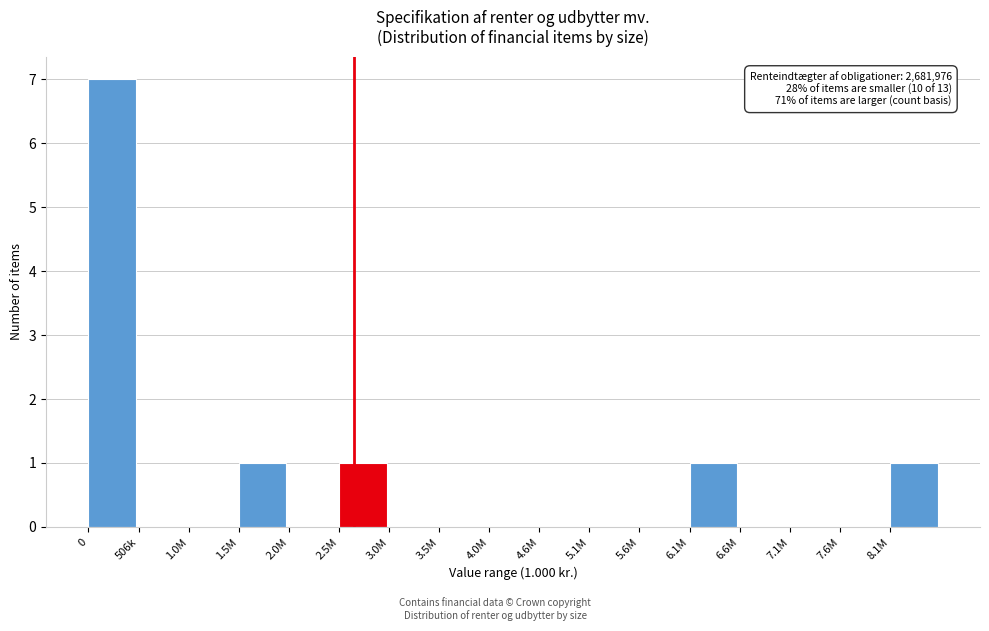

Reading left to right, what are all the values shown in this chart?

0=7	506k=0	1.0M=0	1.5M=1	2.0M=0	2.5M=1	3.0M=0	3.5M=0	4.0M=0	4.6M=0	5.1M=0	5.6M=0	6.1M=1	6.6M=0	7.1M=0	7.6M=0	8.1M=1